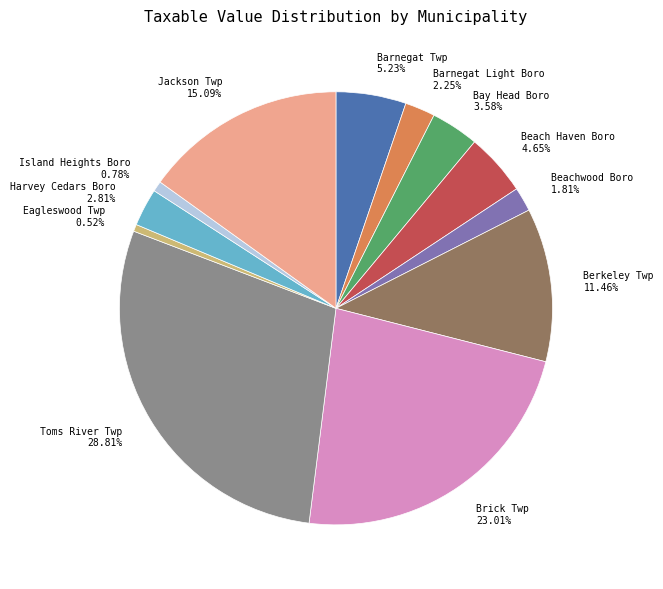

Is there any slice that represents more than half of the pie?

No